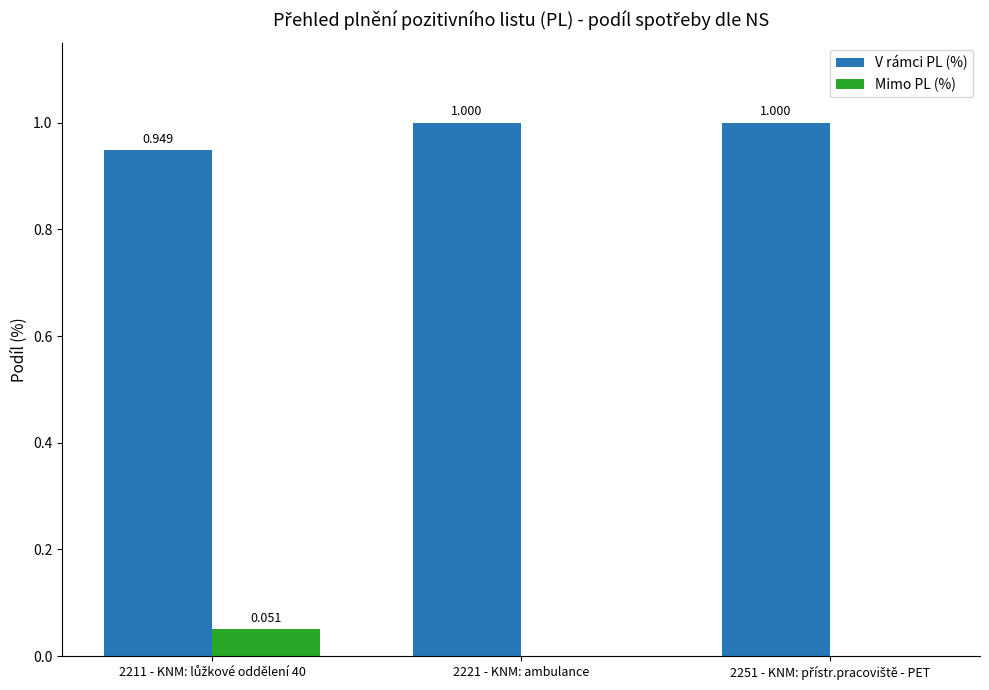

Which series has the largest total across all categories?

V rámci PL (%)